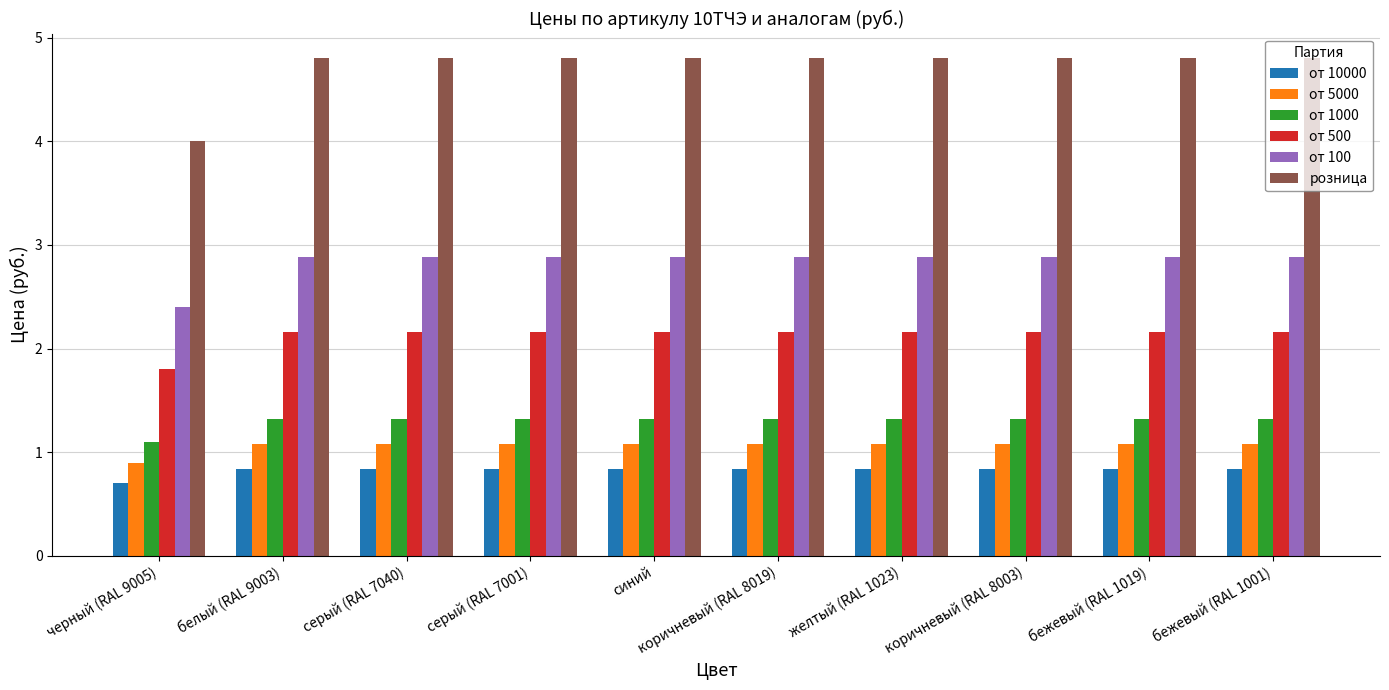

What is the sum of the от 500 values at коричневый (RAL 8003) and черный (RAL 9005)?

4.0